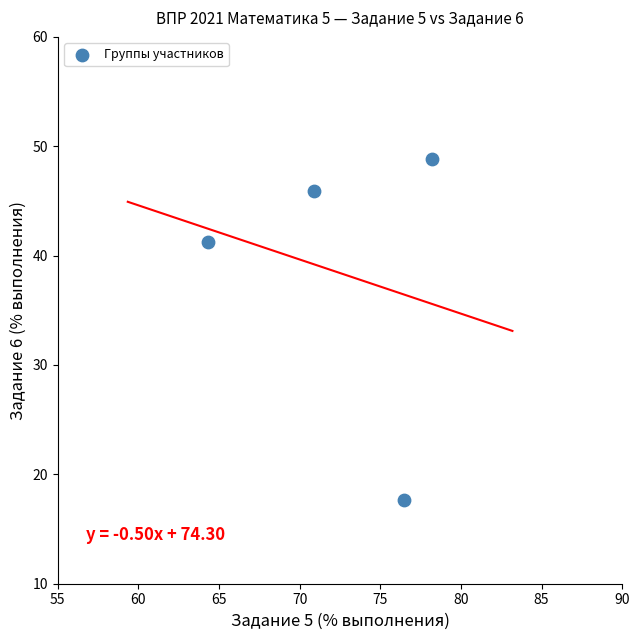

What Y value in the scatter plot is closest to 33?

41.3